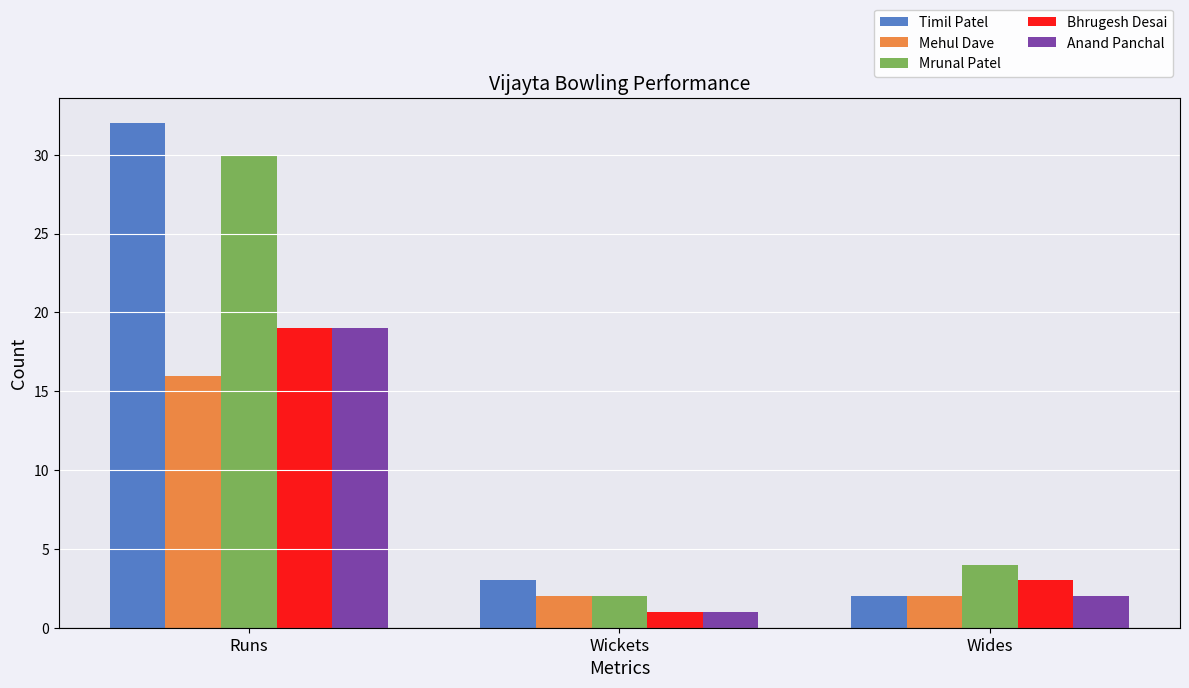

How many bars are there in total?

15